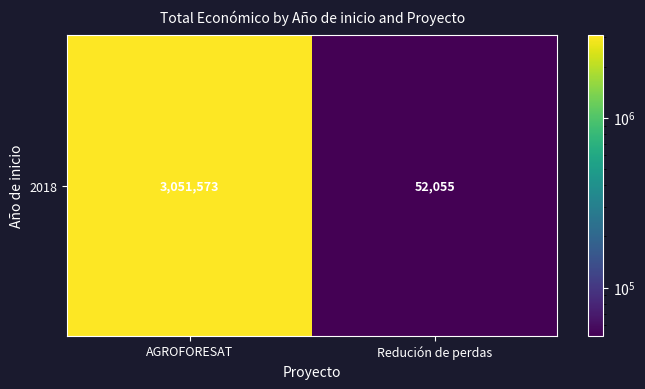

True or false: the data shows 52055 at Redución de perdas.

True